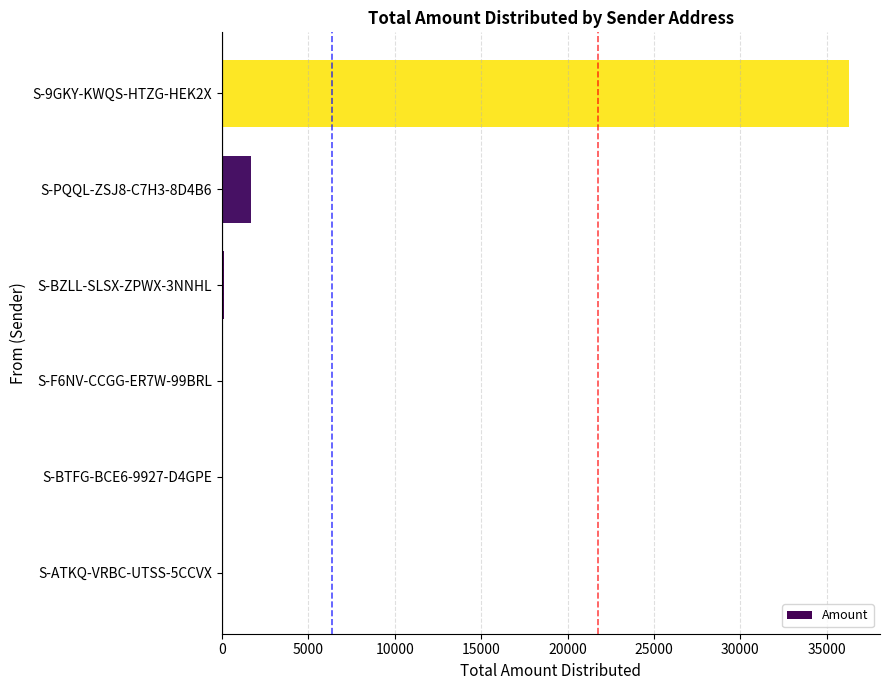

At which label is the value closest to 18133?

S-PQQL-ZSJ8-C7H3-8D4B6